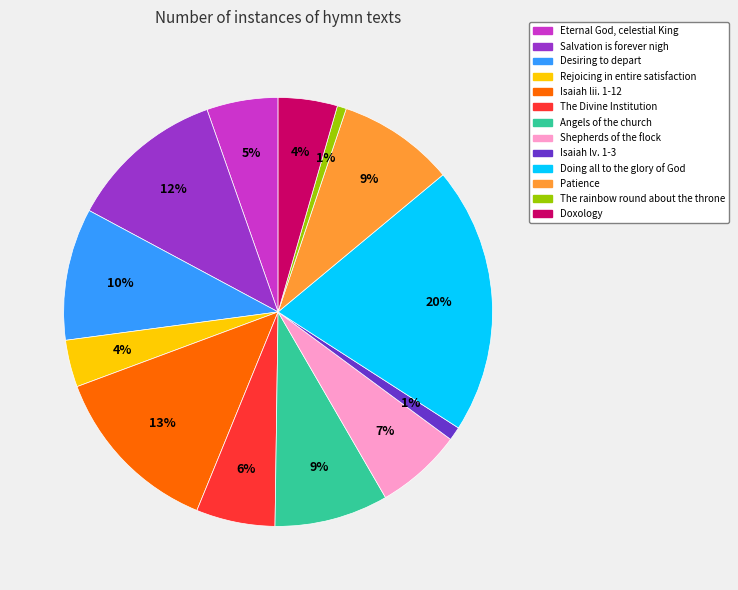

To the nearest percent, what is the difference between the largest and smallest slice percentages?

19%